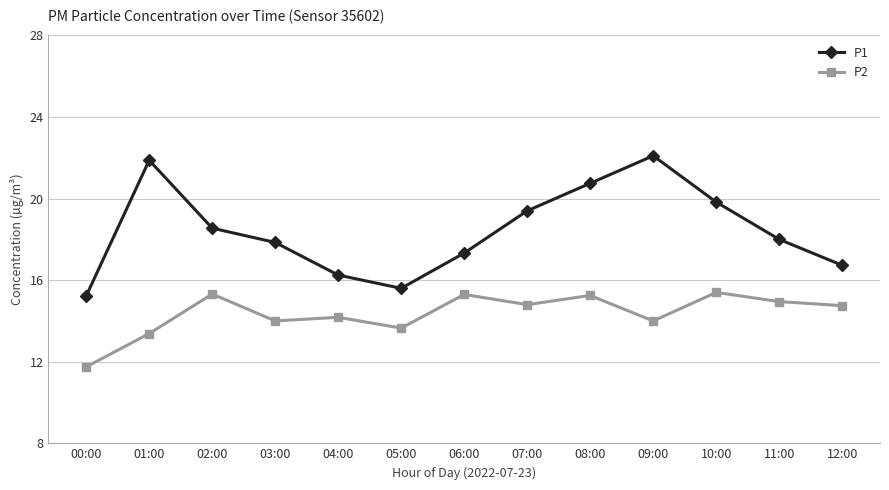

What is the label of the 4th point from the right?

09:00